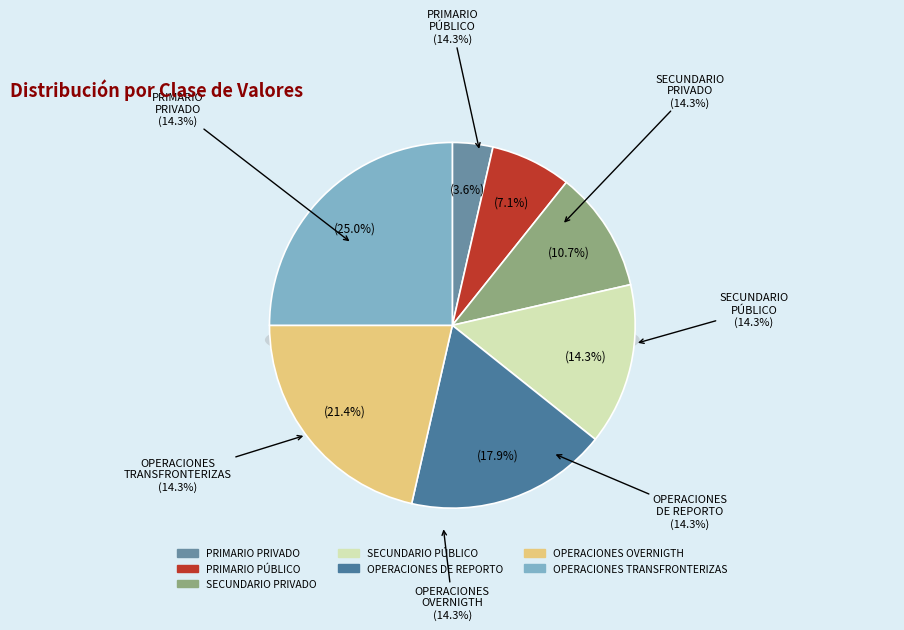

What is the change in value from SECUNDARIO PRIVADO to OPERACIONES DE REPORTO?

+2